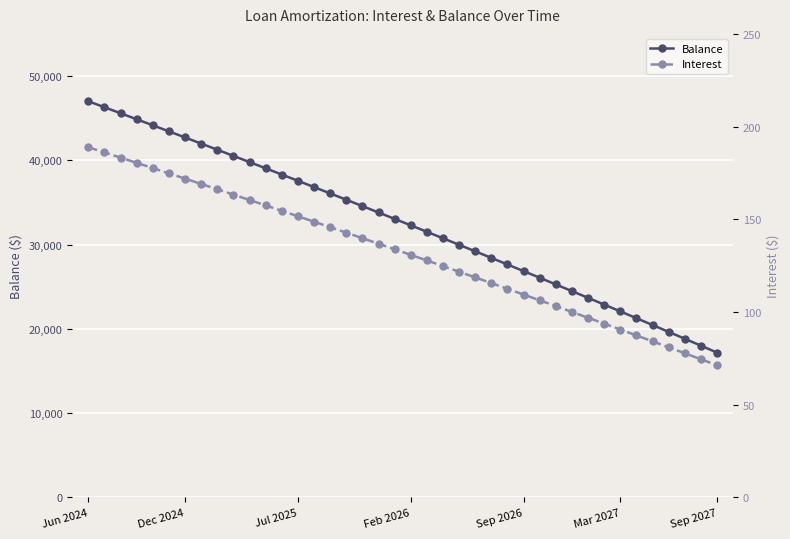

The value of Balance at Dec 2024 is 42712. True or false?

True